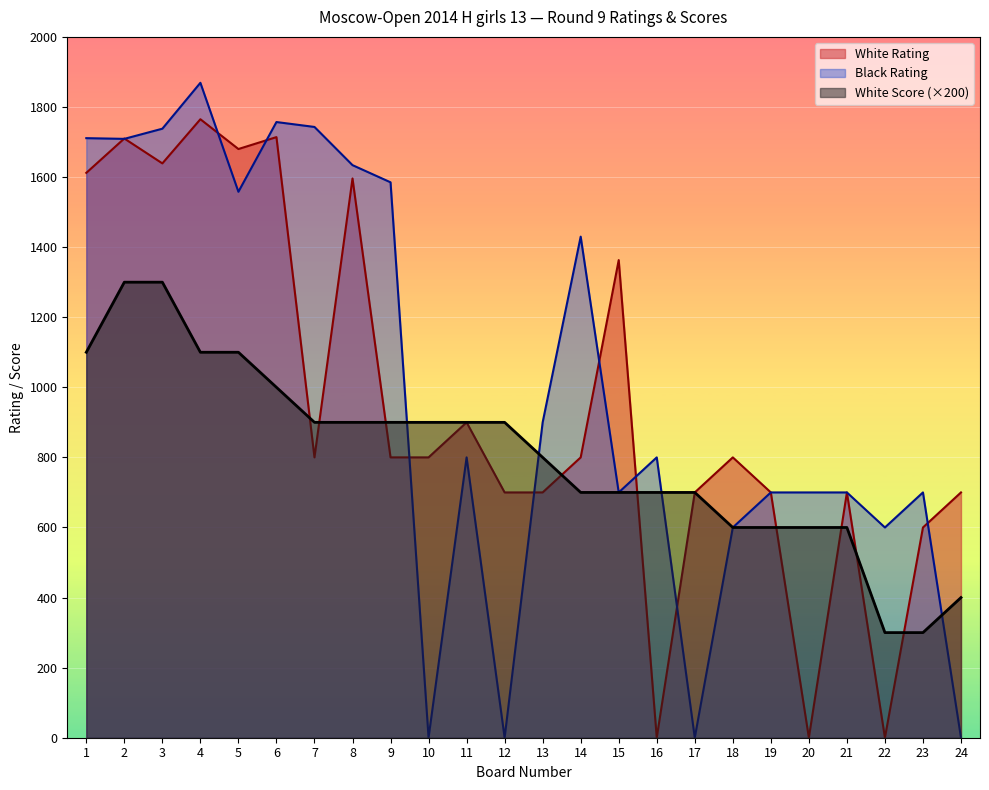

Is it true that Black Rating equals 1869 at 4?

True